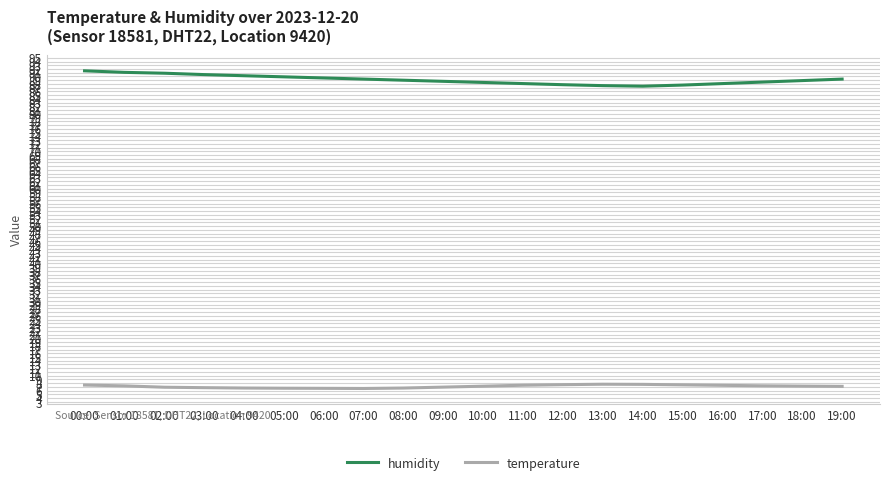

Rank the series by their maximum value, from highest to lowest.

humidity, temperature